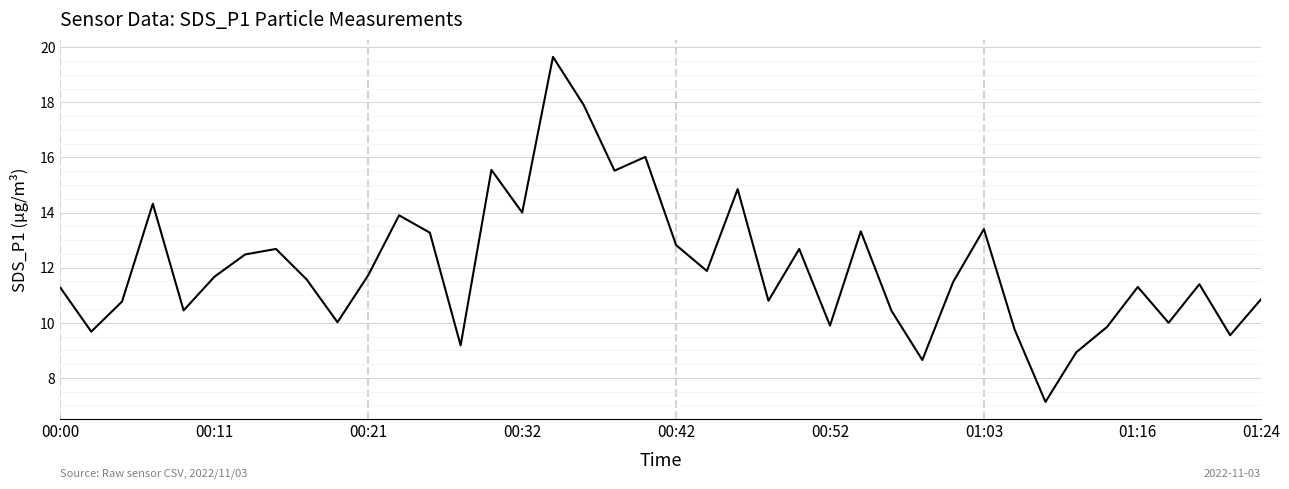

What is the smallest value displayed?

7.1